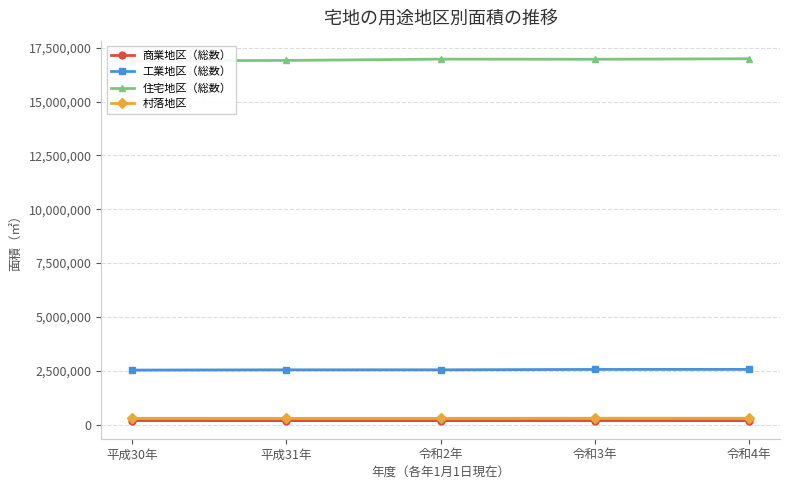

Reading left to right, extract all data points from this chart.

商業地区（総数）: 187384	187015	187160	186246	186449
工業地区（総数）: 2533404	2545978	2546316	2563448	2565378
住宅地区（総数）: 16889836	16912677	16972158	16966367	16989779
村落地区: 293625	293983	294095	297405	297472